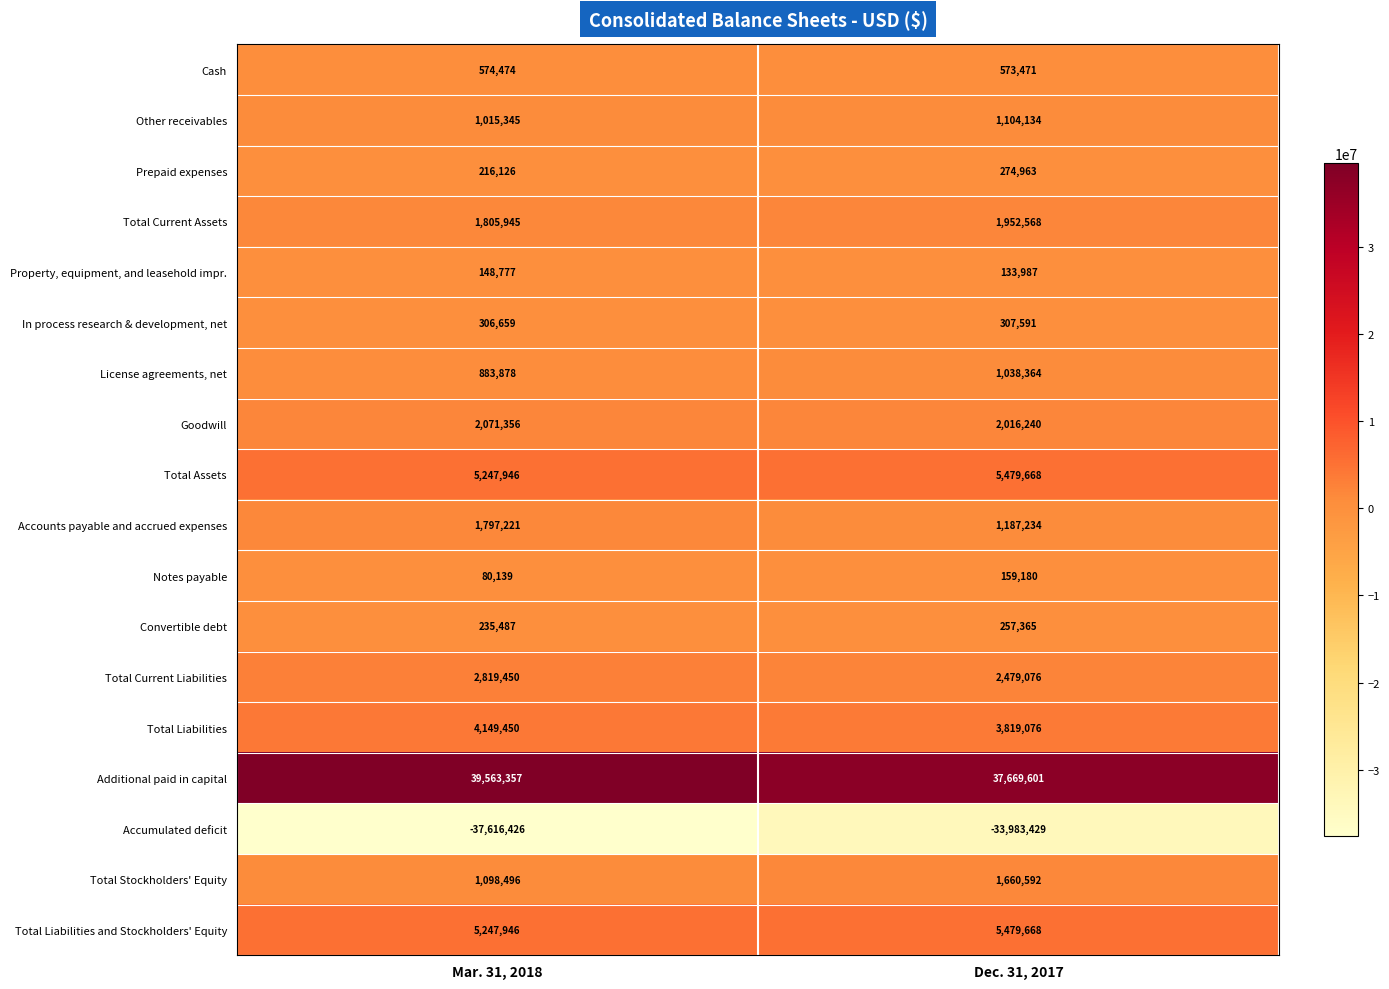

What is the total value across all series at Mar. 31, 2018?

29645626